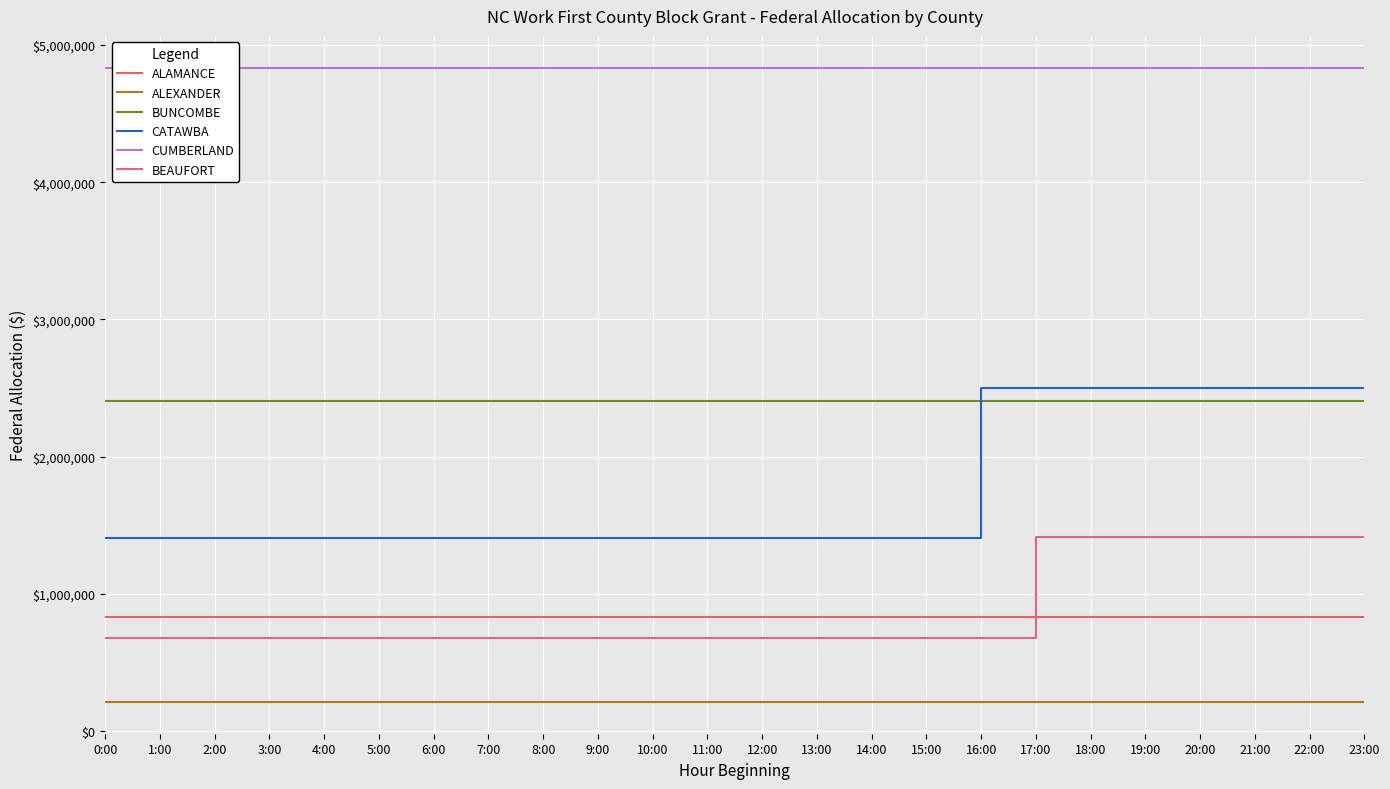

What is the average value of the ALEXANDER series?

210683